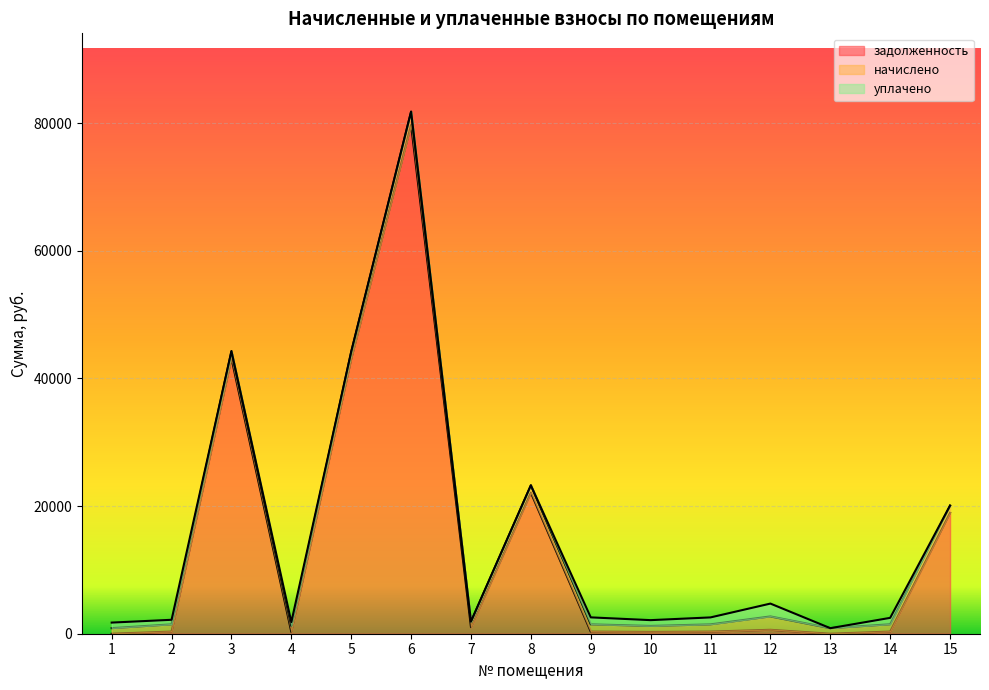

Where does the уплачено series first go above 593?

1